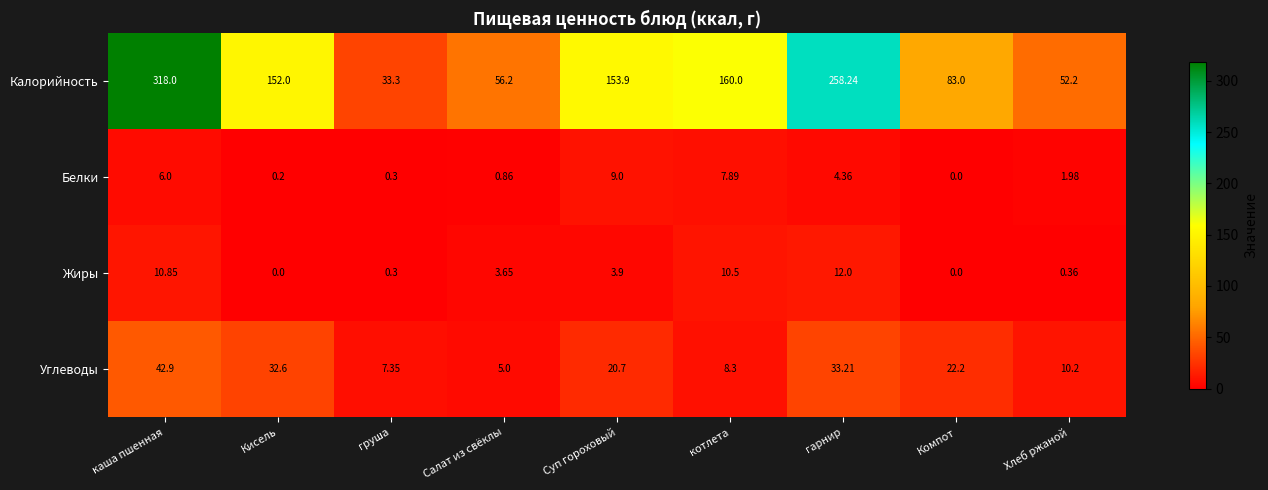

Rank the series by their maximum value, from highest to lowest.

Калорийность, Углеводы, Жиры, Белки